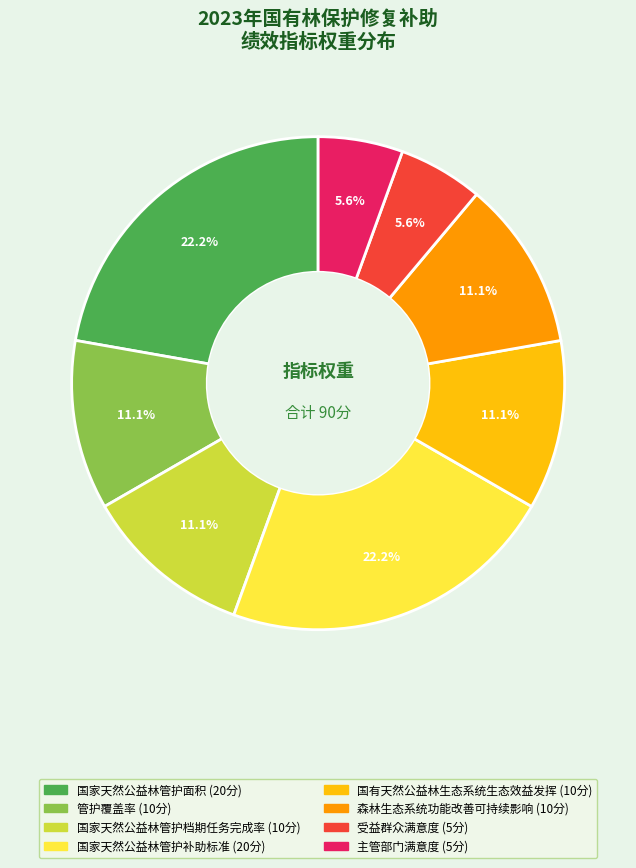

Is it true that 国家天然公益林管护面积 is 16% of the pie?

False